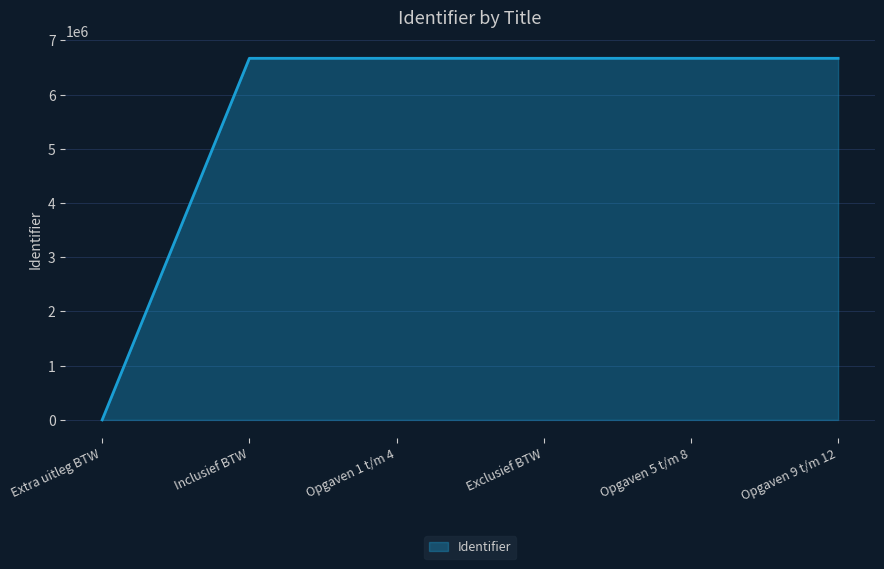

What is the change in value from Extra uitleg BTW to Opgaven 9 t/m 12?

+6669757